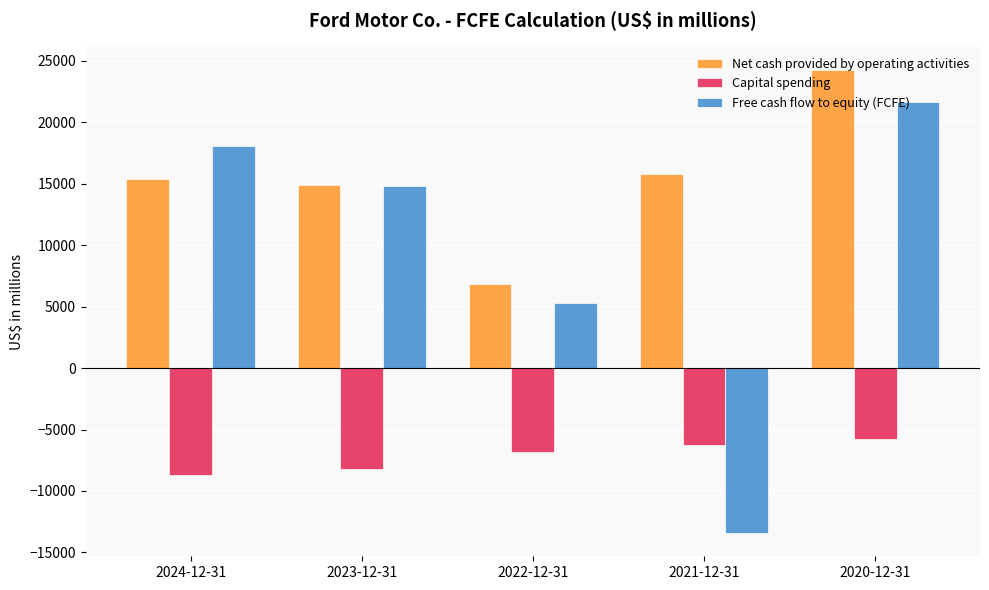

What position from the right is 2024-12-31?

5